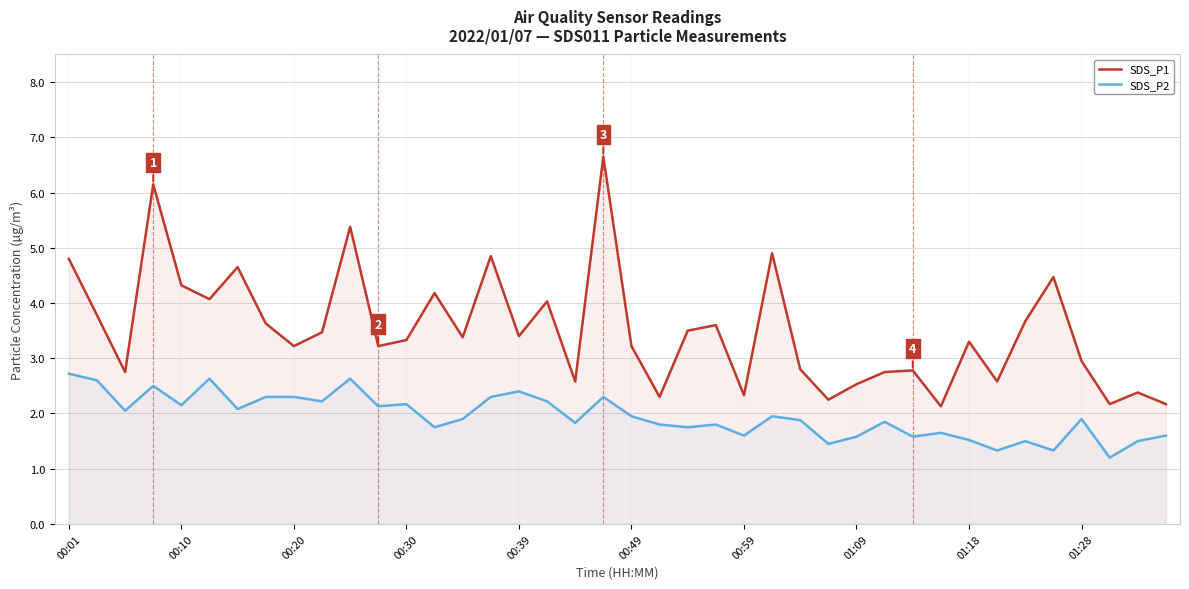

What is the value of the SDS_P1 point at the 7th from the left?

4.7